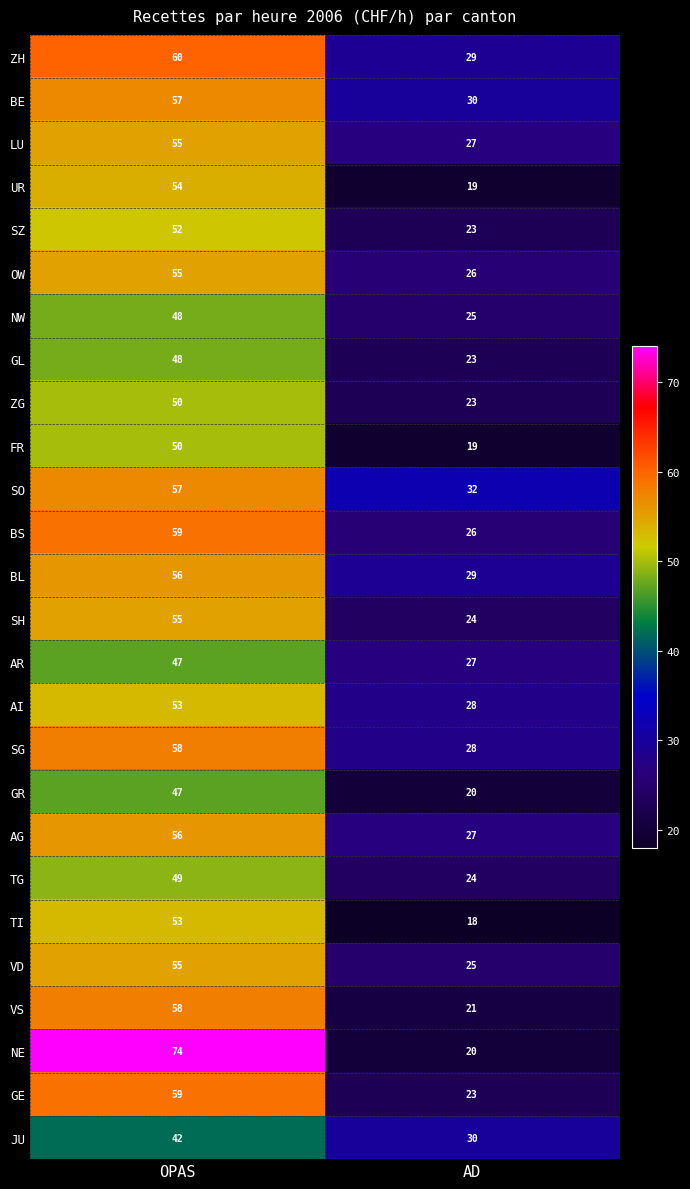

What is the spread (max minus min) of values at OPAS?

32